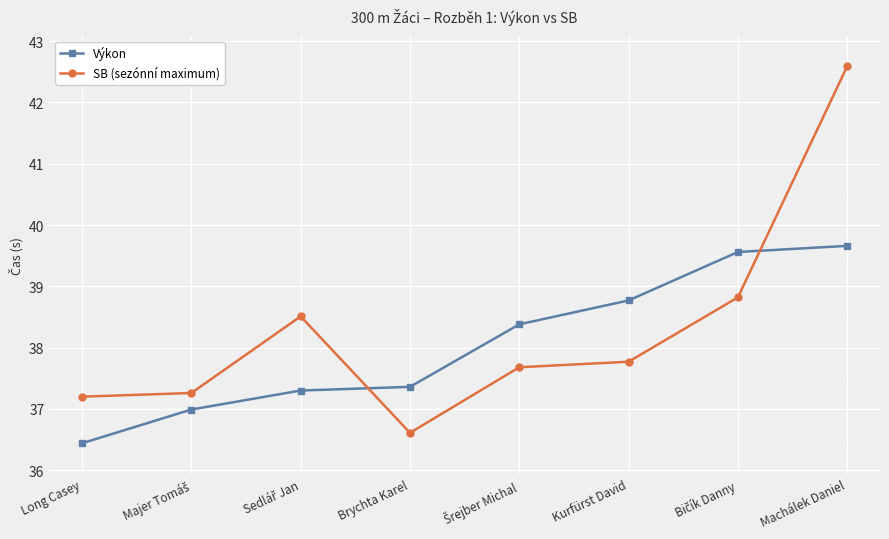

Which series has the largest range (max minus min)?

SB (sezónní maximum)